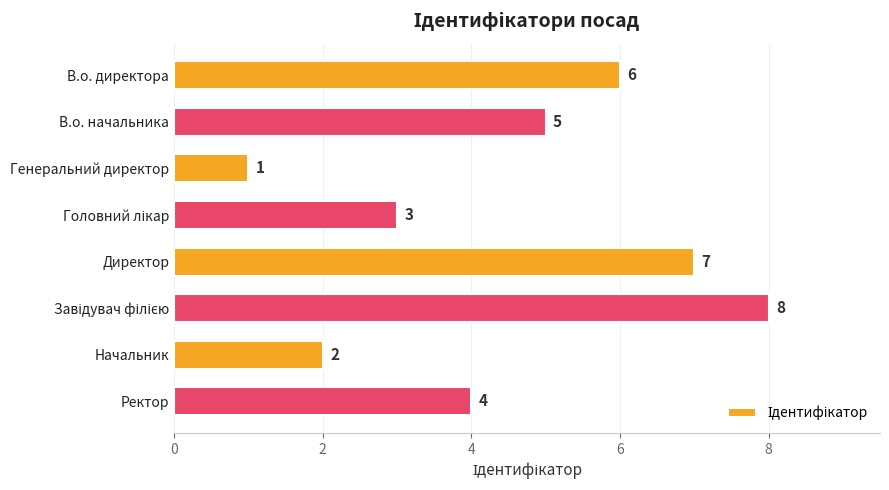

Does the chart contain stacked bars?

No